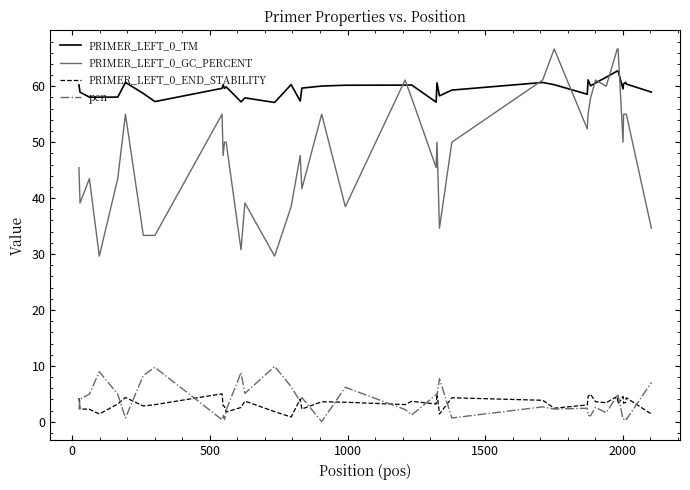

True or false: PRIMER_LEFT_0_TM and PRIMER_LEFT_0_END_STABILITY cross at least once.

False